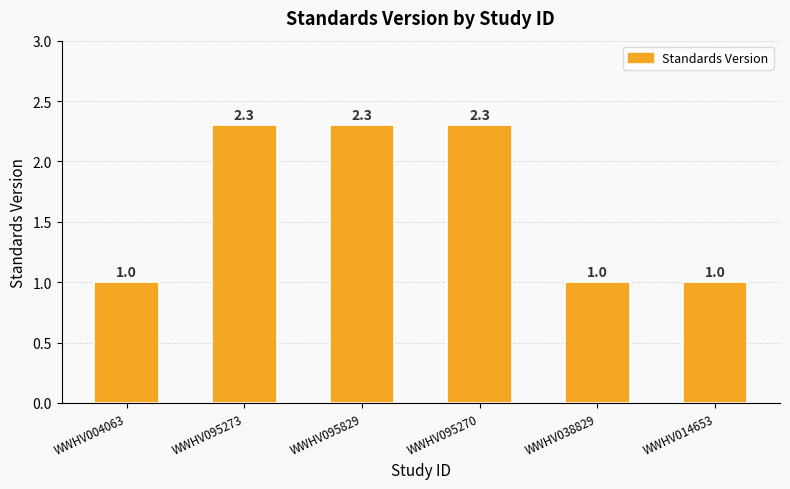

The chart shows a value of 1.3 at WWHV004063. True or false?

False